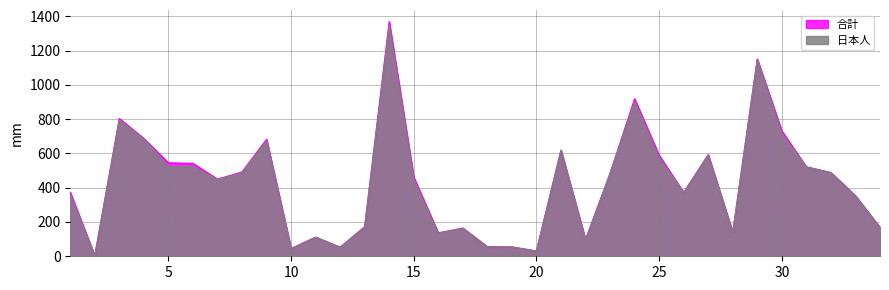

At which category does 合計 reach its first local peak?

3